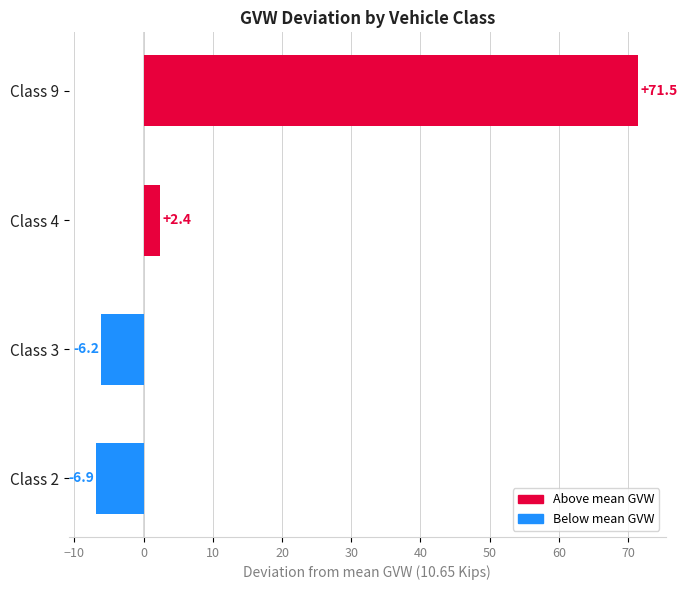

Between Class 4 and Class 3, which is larger?

Class 4